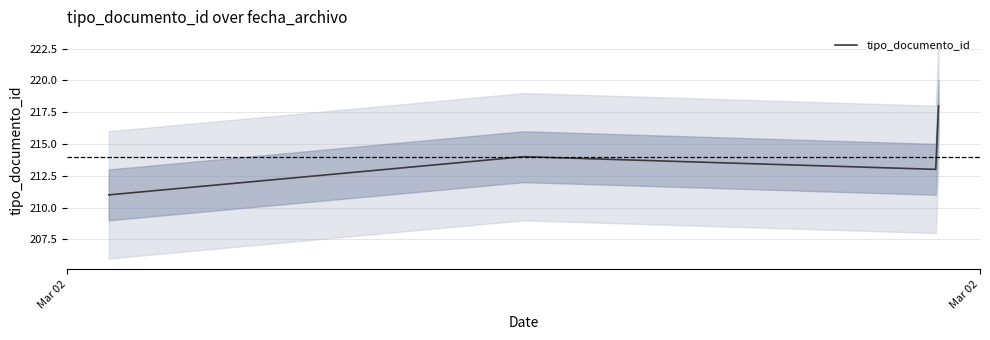

How many categories are shown in the chart?

4